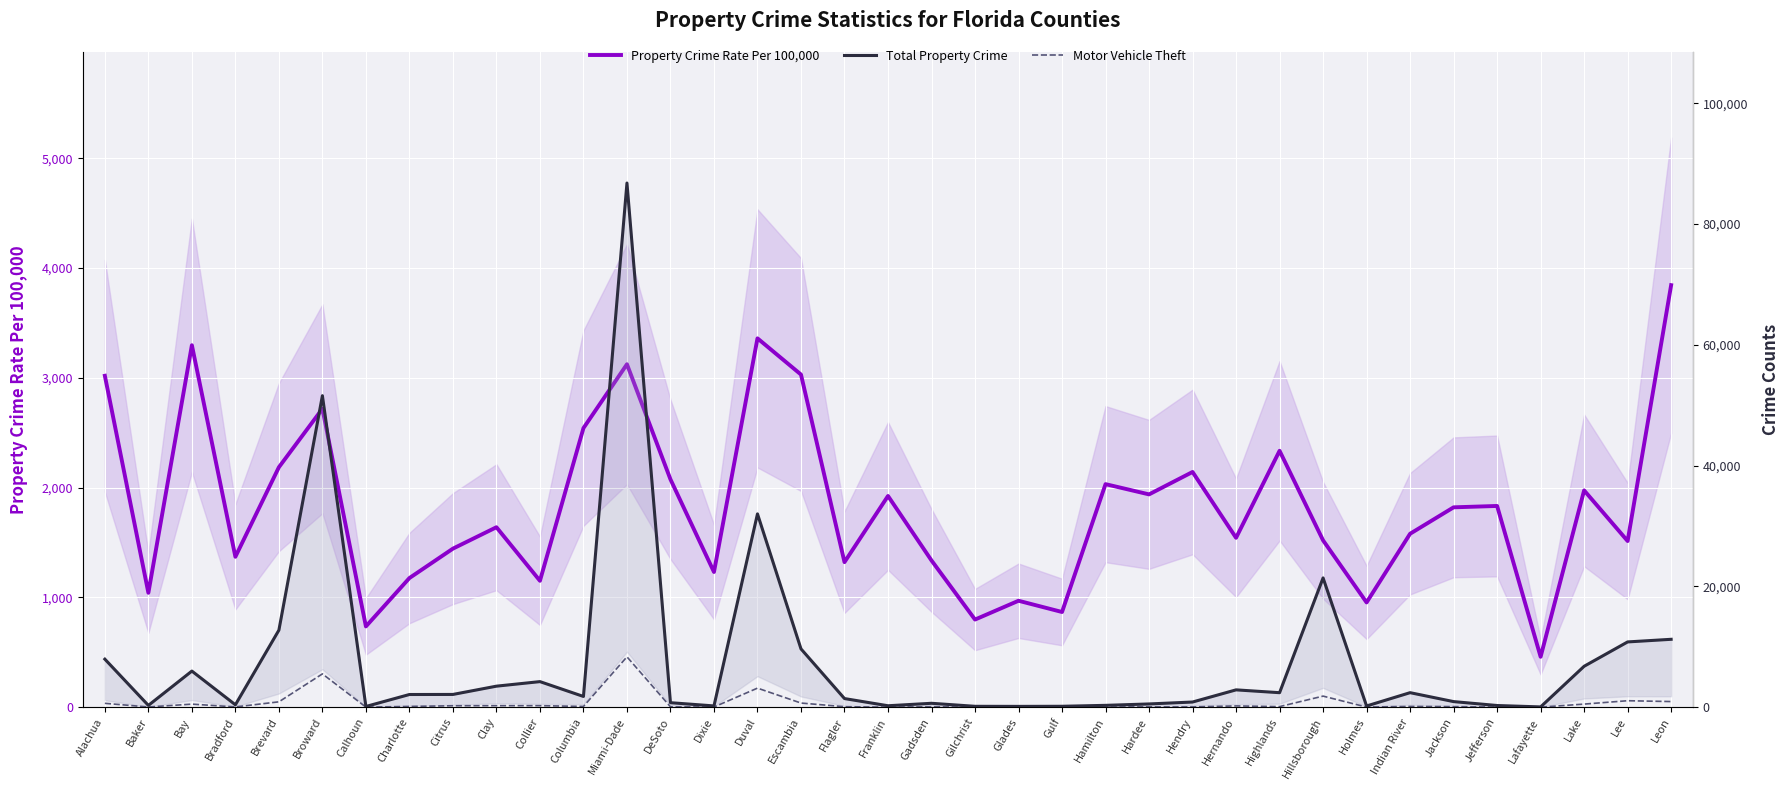

What is the spread (max minus min) of values at Columbia?

2424.6